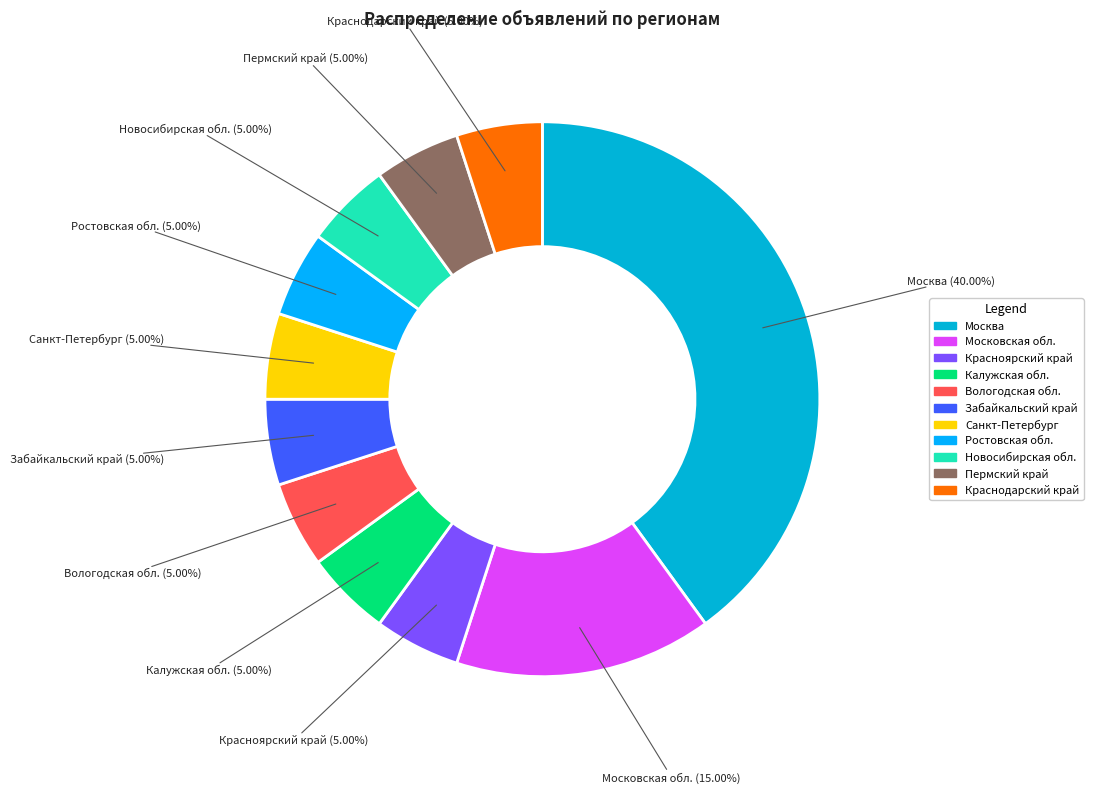

Does any single category account for the majority?

No